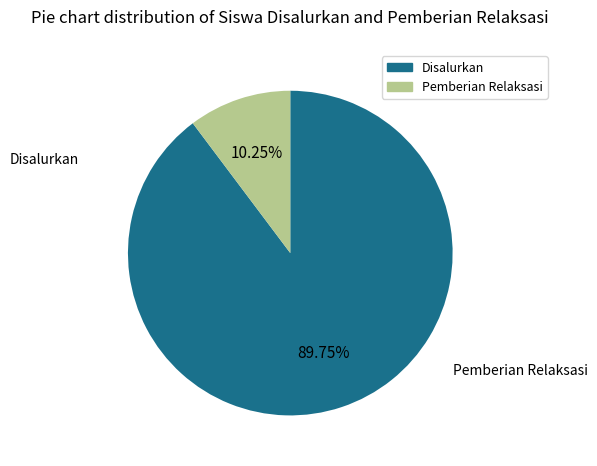

Does any single category account for the majority?

Yes